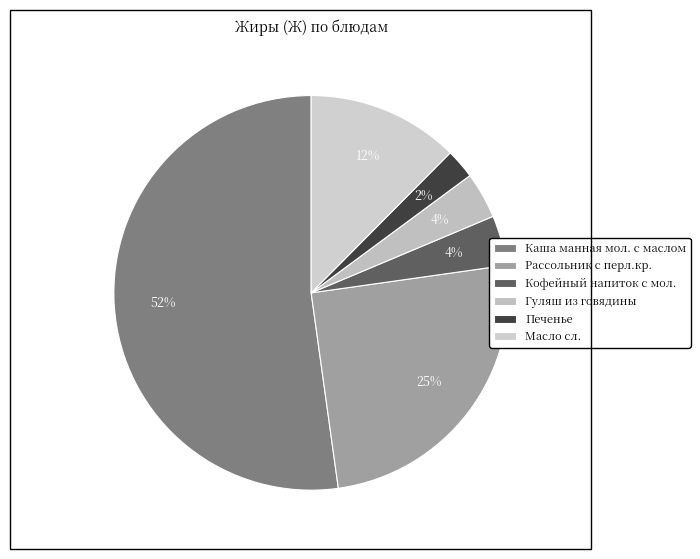

Is Масло сл. the majority of the pie?

No